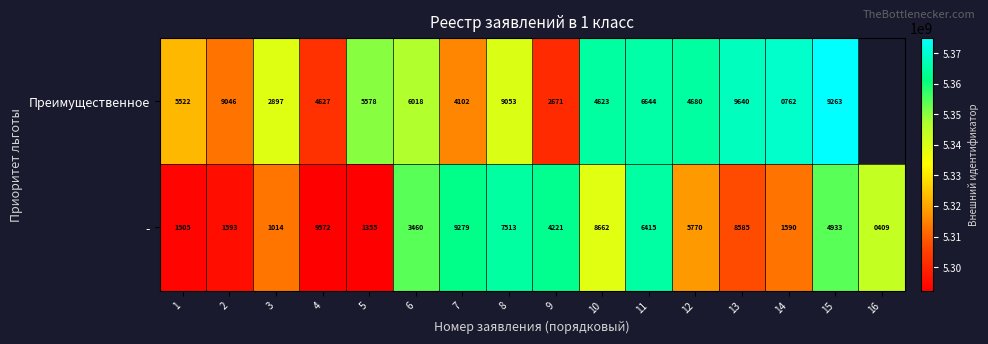

What is the total value across all series at 6?

9478